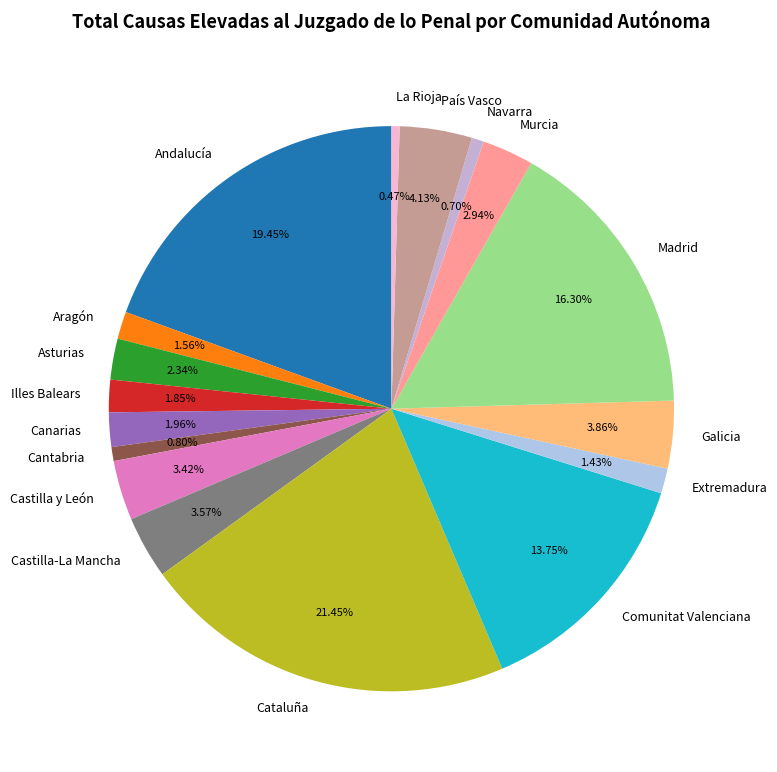

Which slice is the largest?

Cataluña